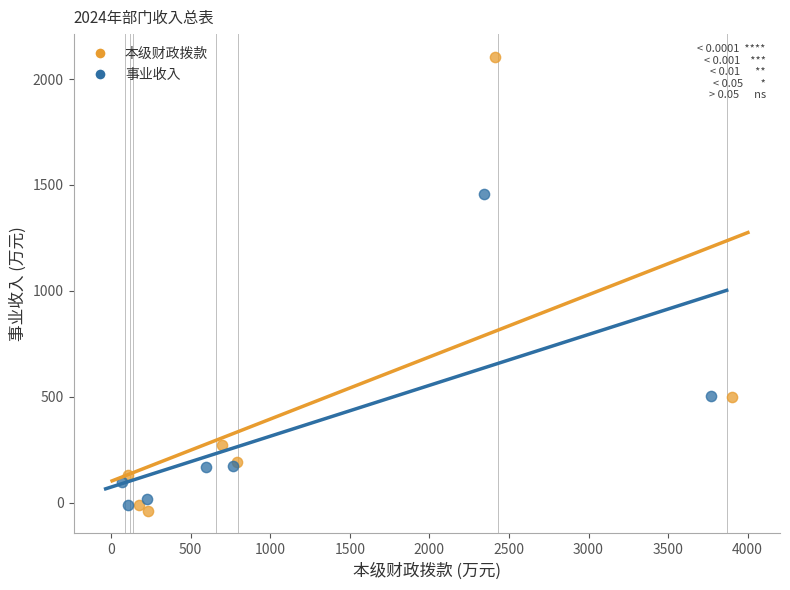

Which series has the largest Y range (max minus min)?

本级财政拨款